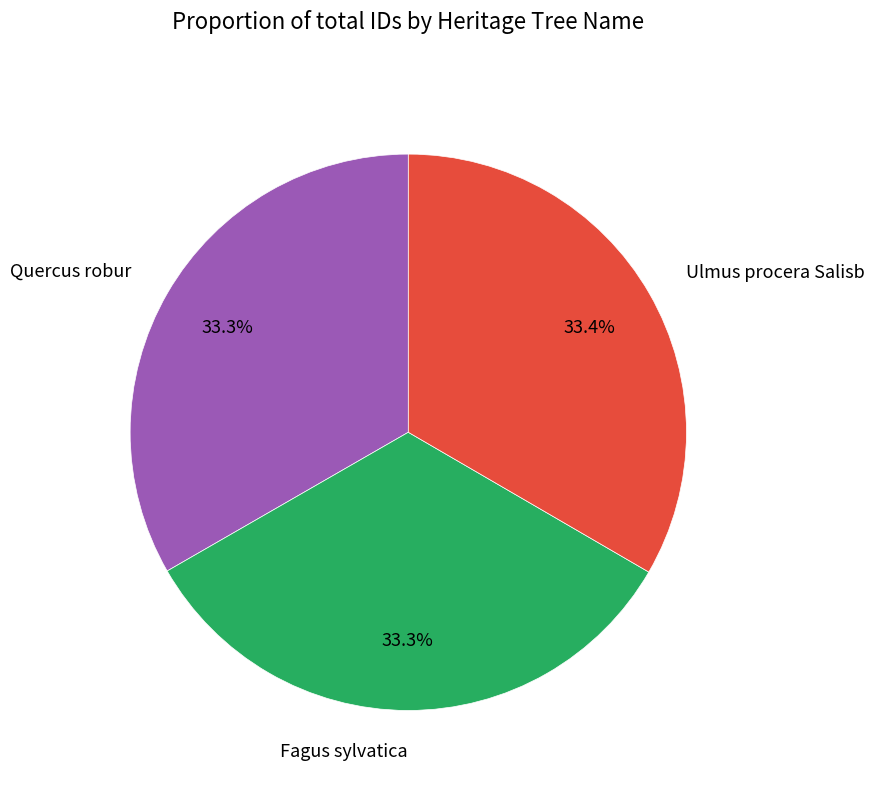

What percentage is the Fagus sylvatica slice, to the nearest percent?

33%